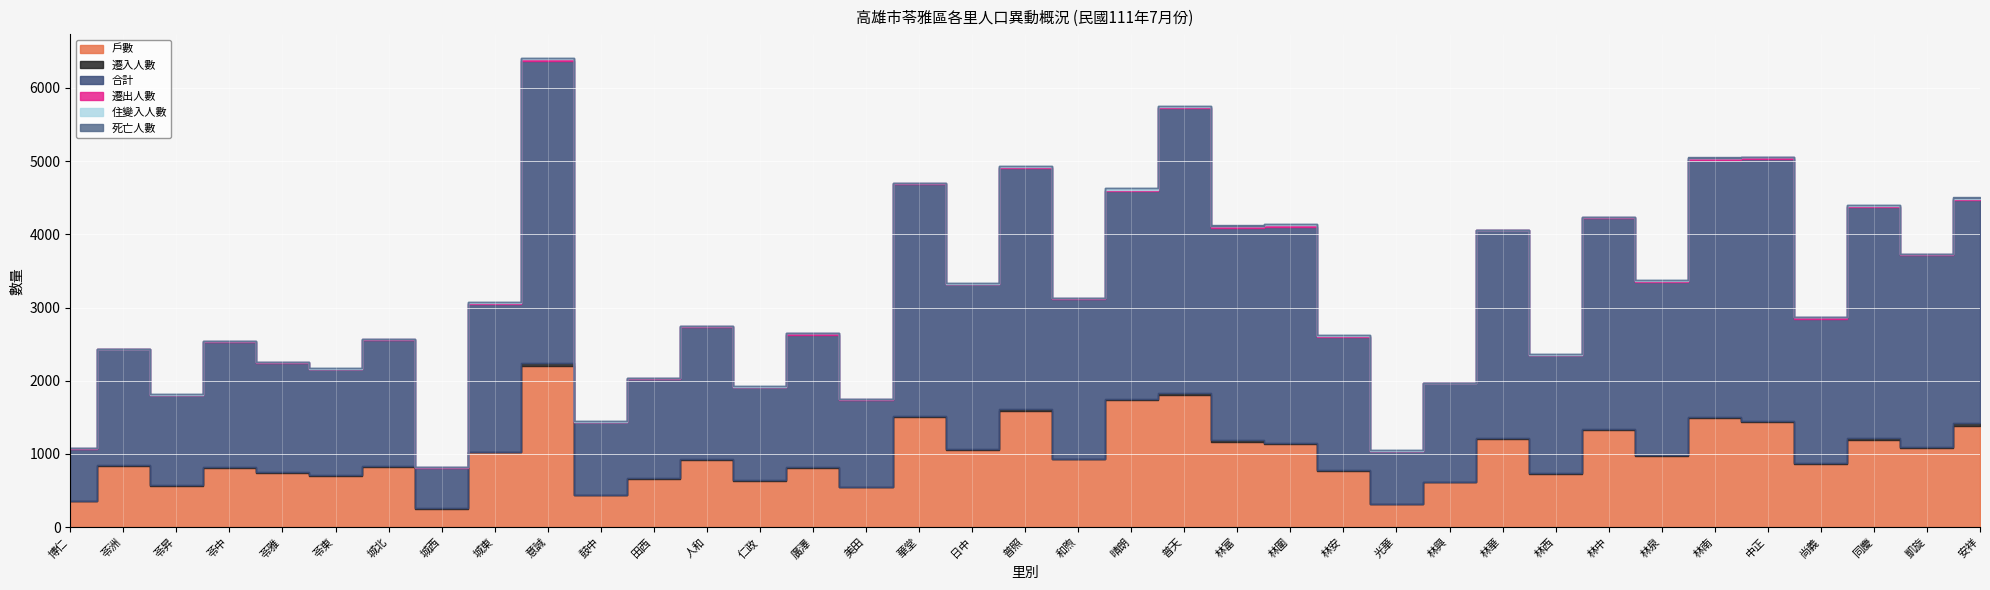

What are all the series names shown in the legend?

戶數, 遷入人數, 合計, 遷出人數, 住變入人數, 死亡人數